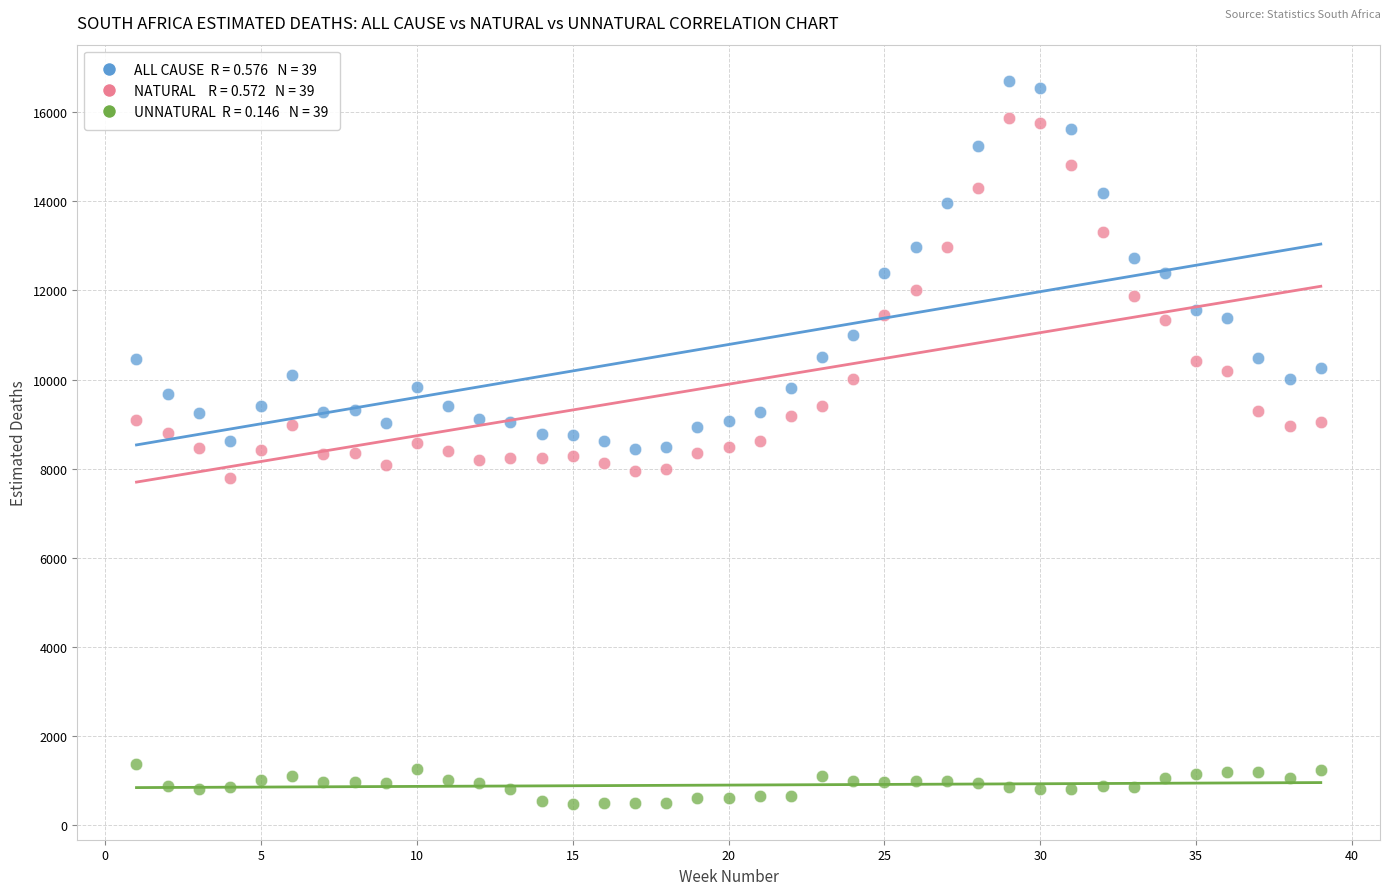

Across all data points, what is the range of X values (max minus min)?

38.0